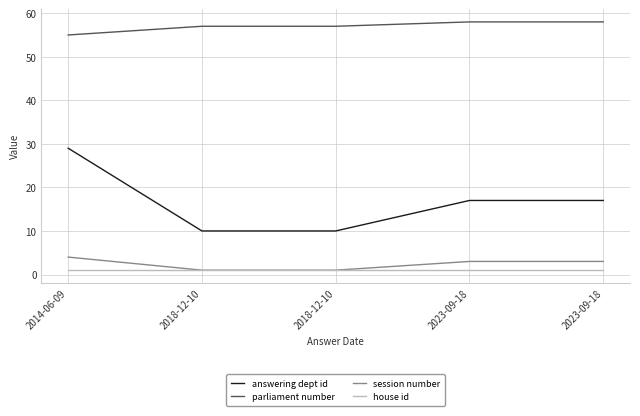

Which series has the widest spread of values?

answering dept id